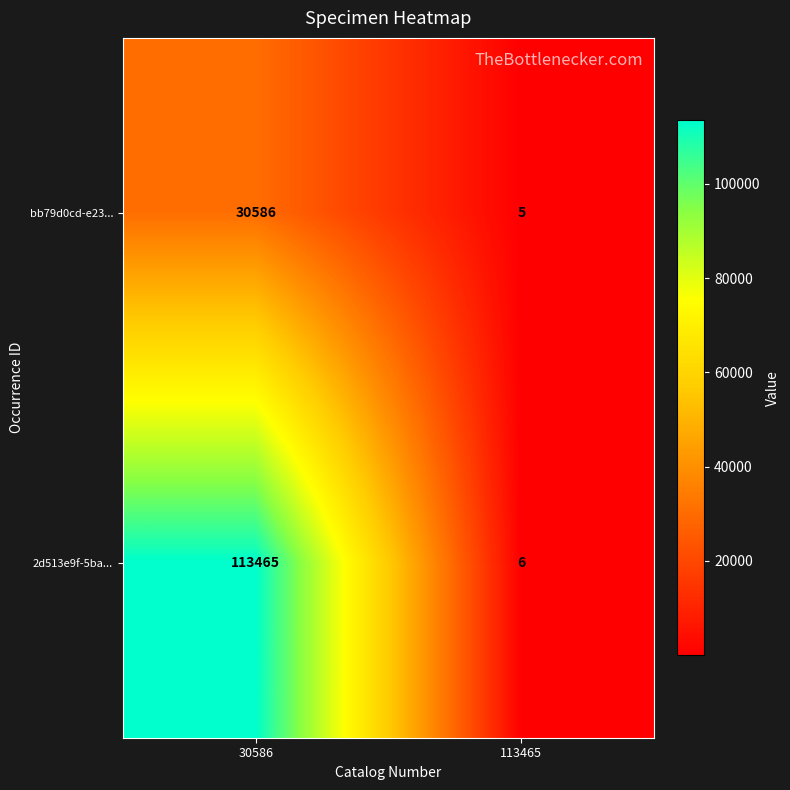

At which label does bb79d0cd-e23... reach its minimum?

113465